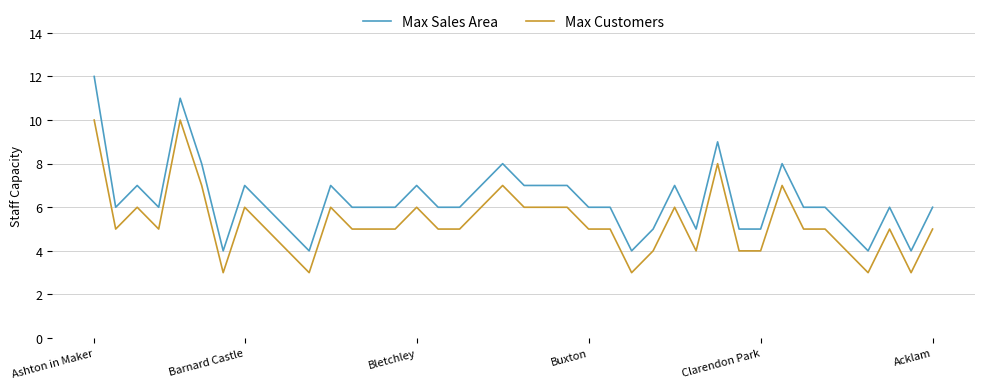

Which series has the largest total across all categories?

Max Sales Area